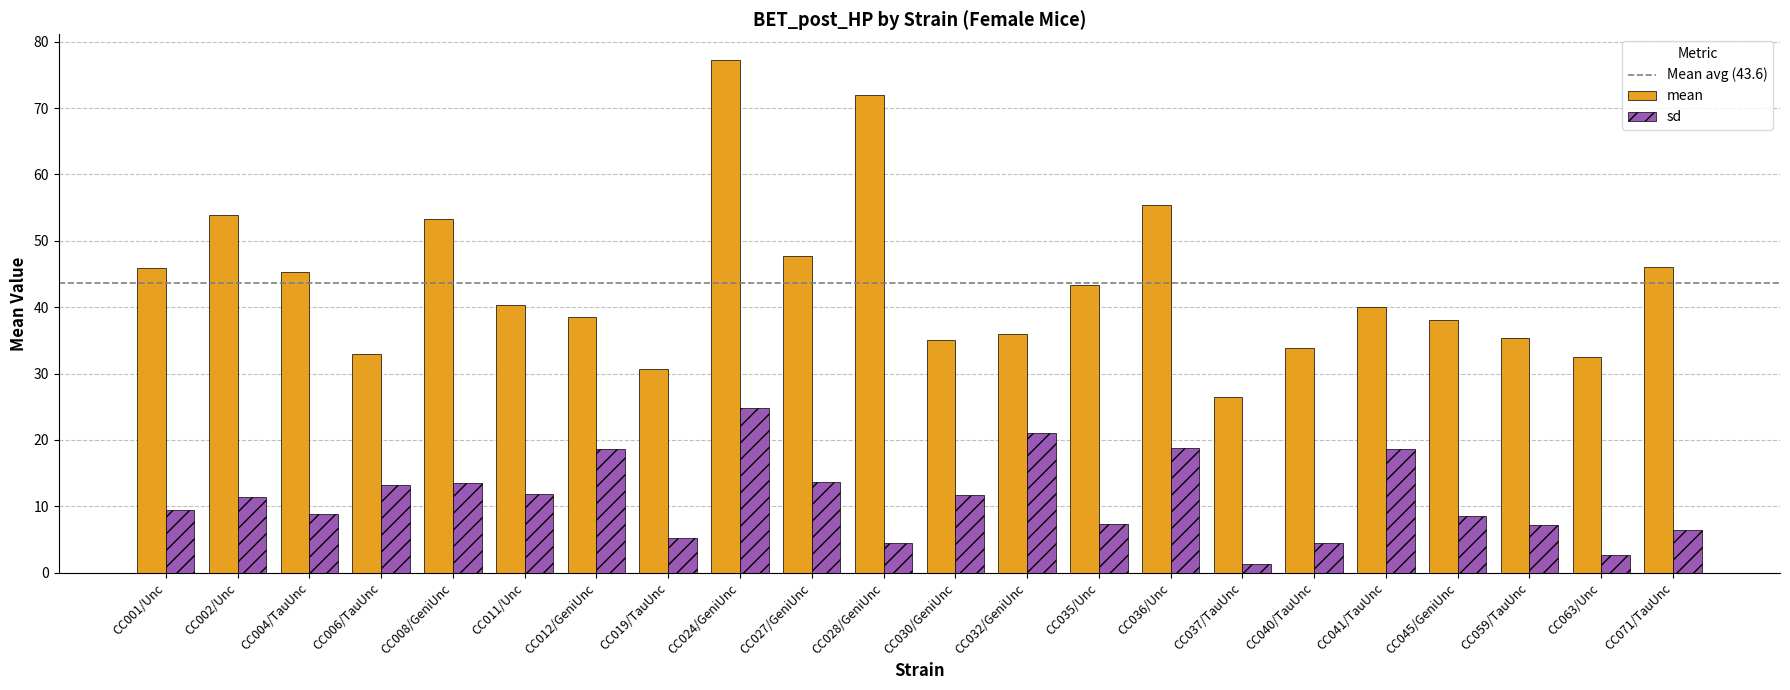

How many groups of bars are there?

22